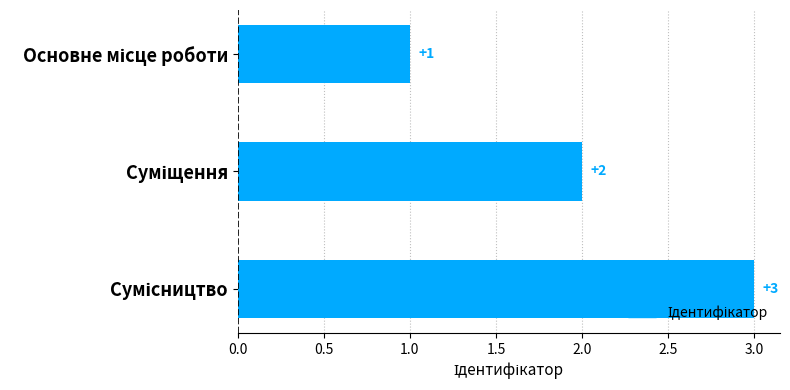

What is the maximum value shown in the chart?

3